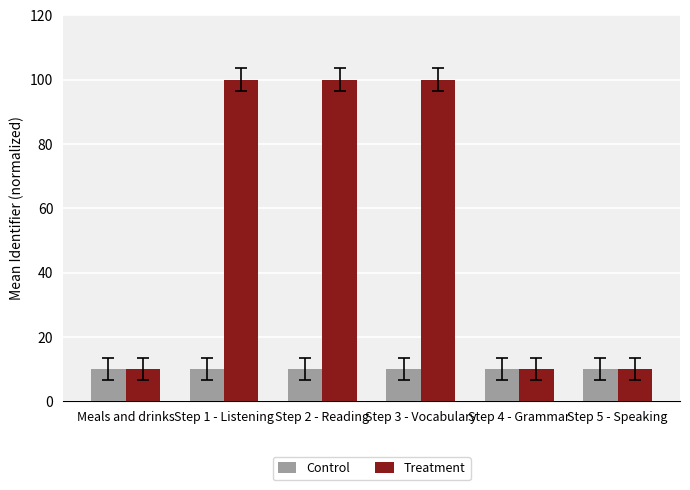

At how many categories does at least one series exceed 47?

3